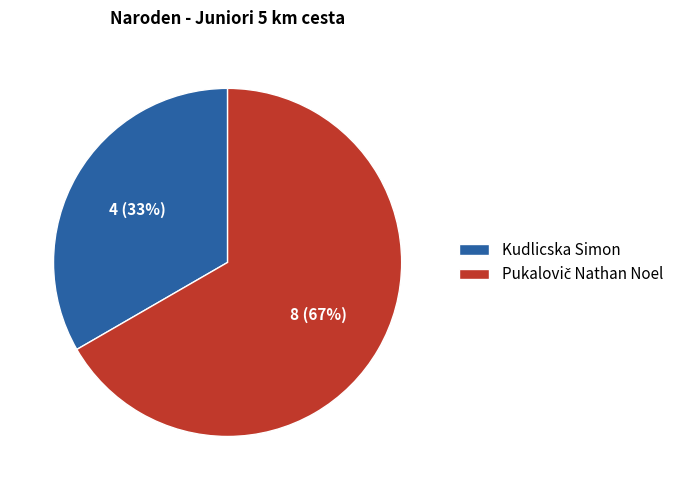

To the nearest percent, what portion does Kudlicska Simon represent?

33%